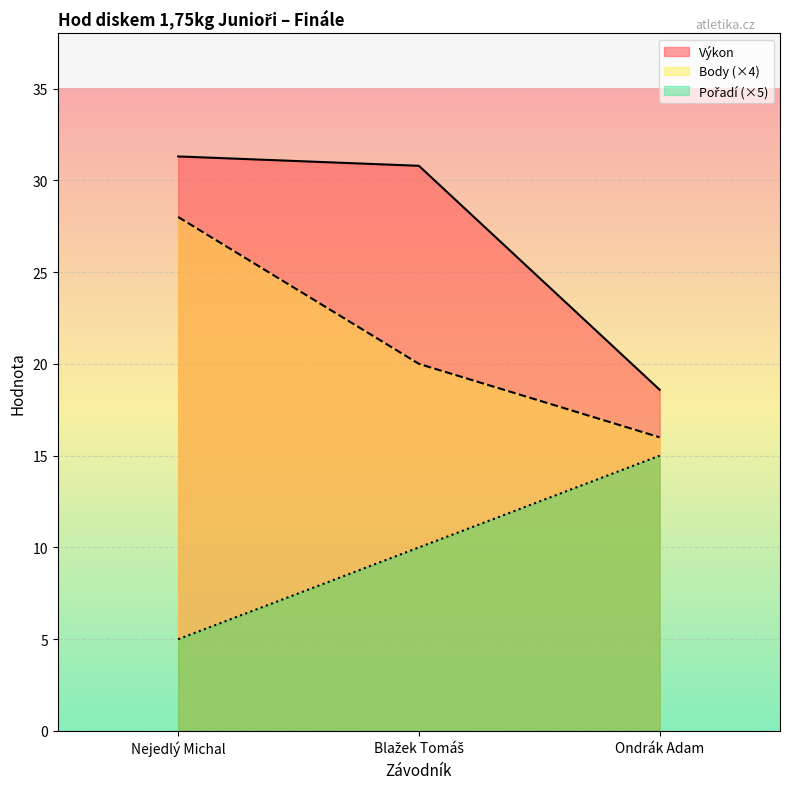

Which series has the largest total across all categories?

Výkon